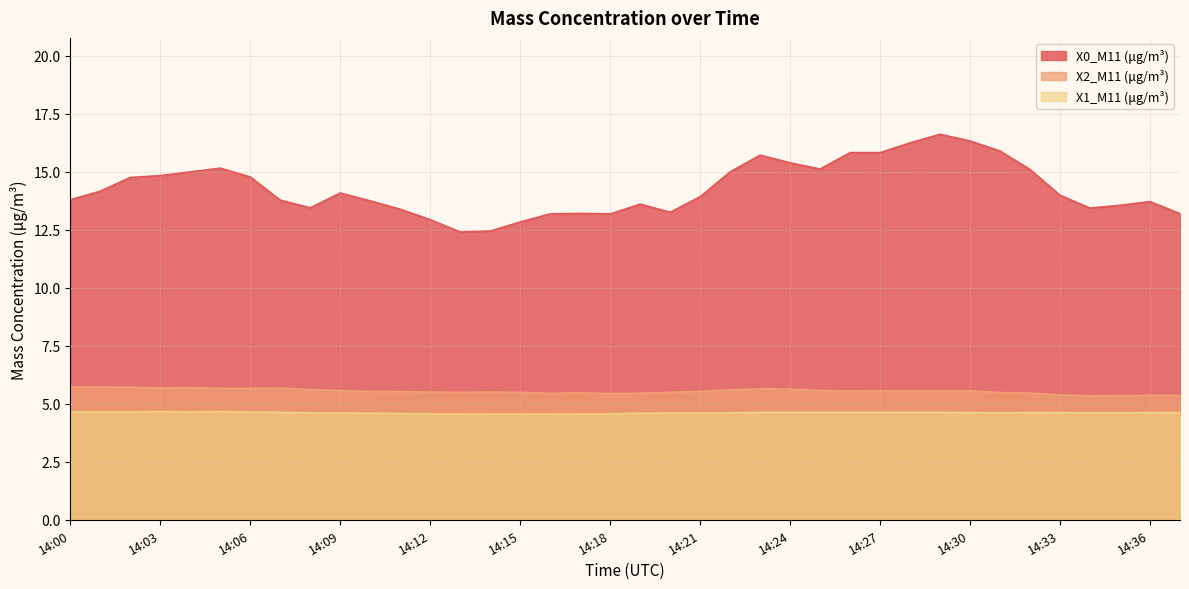

What is the highest value of the X0_M11 (μg/m³) series?

16.6